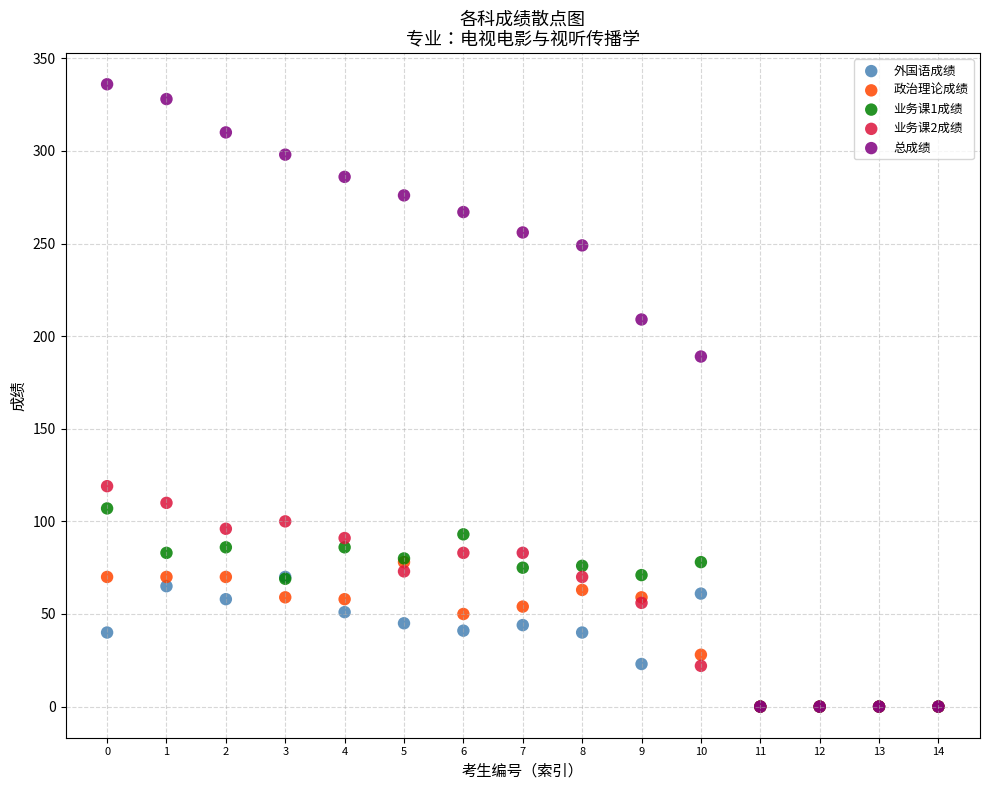

Across all series, what Y value is closest to 168?

189